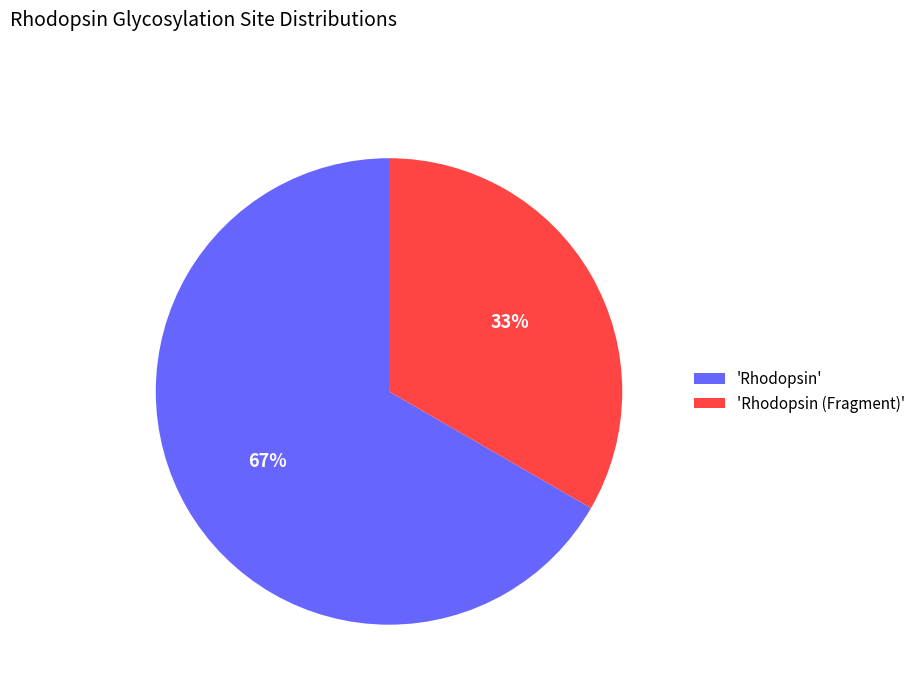

Is the sum of 'Rhodopsin (Fragment)' and 'Rhodopsin' greater than half?

Yes